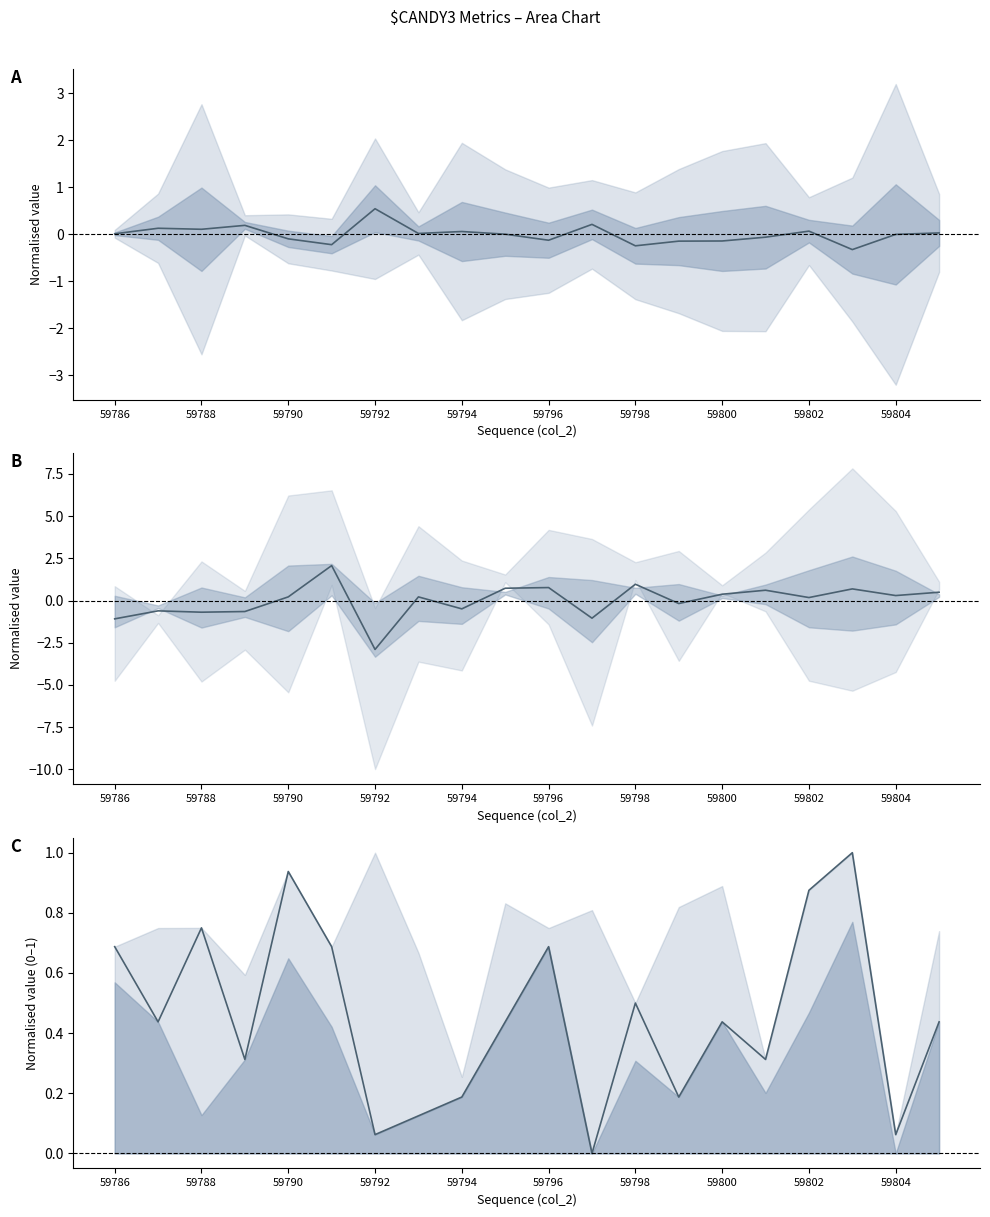

What value does the rx/tx mean series have at 59794?

0.1